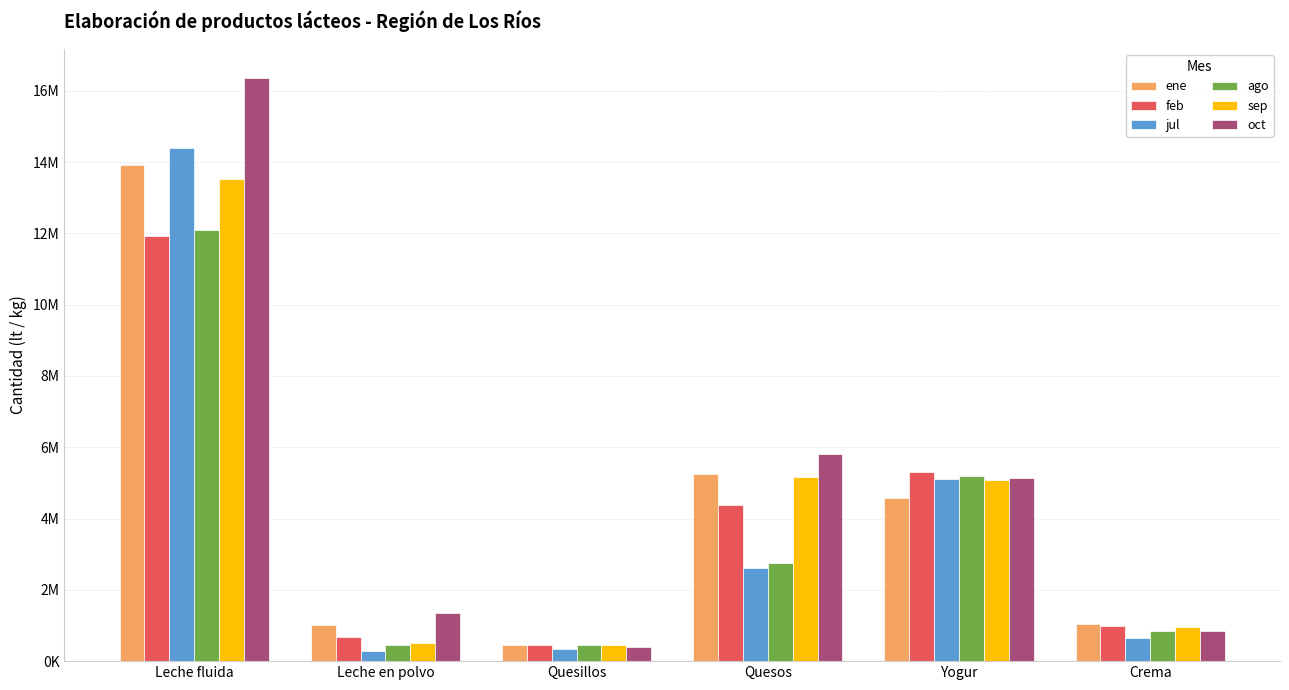

Which series has the largest range (max minus min)?

oct